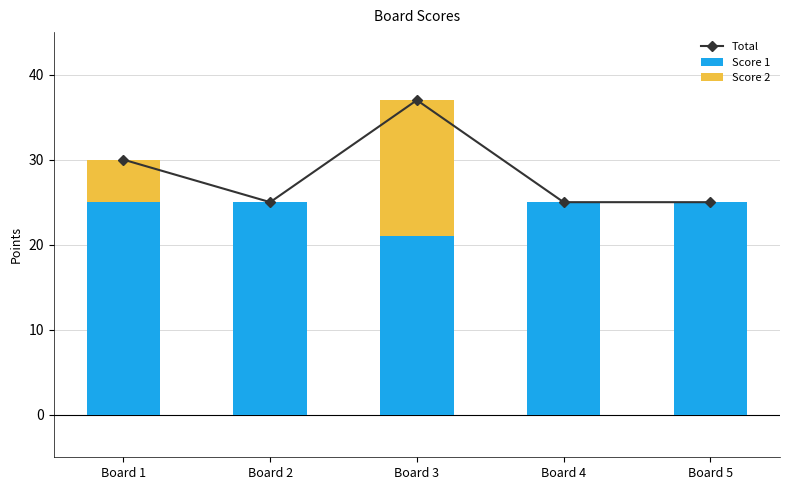

At which category does the chart reach its peak across all series?

Board 3